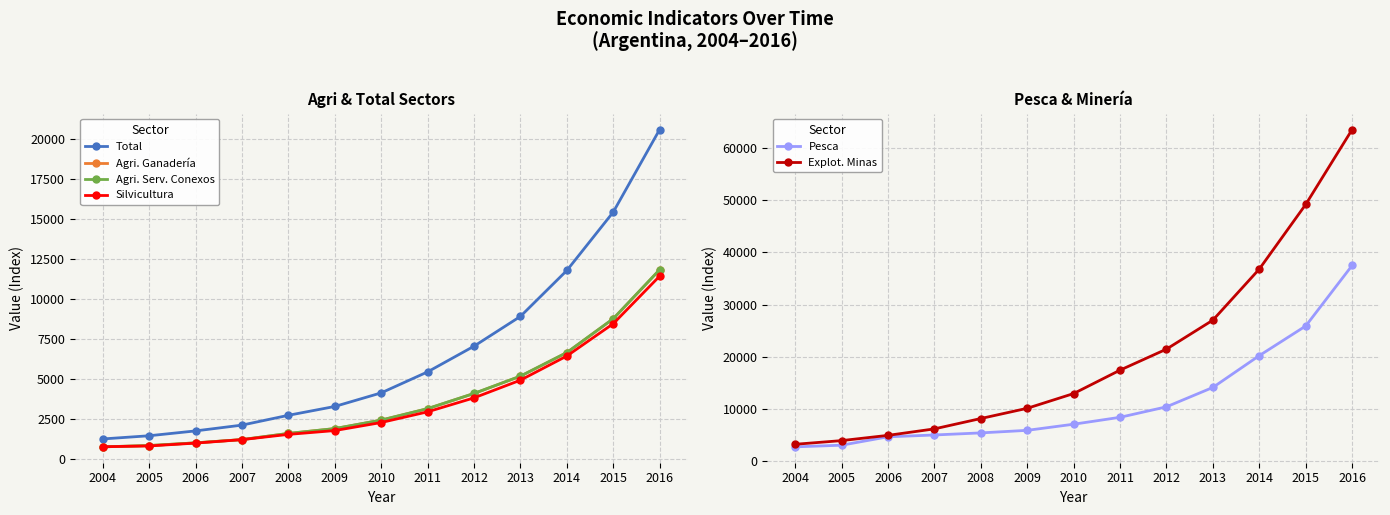

At which label does Silvicultura reach its peak?

2016